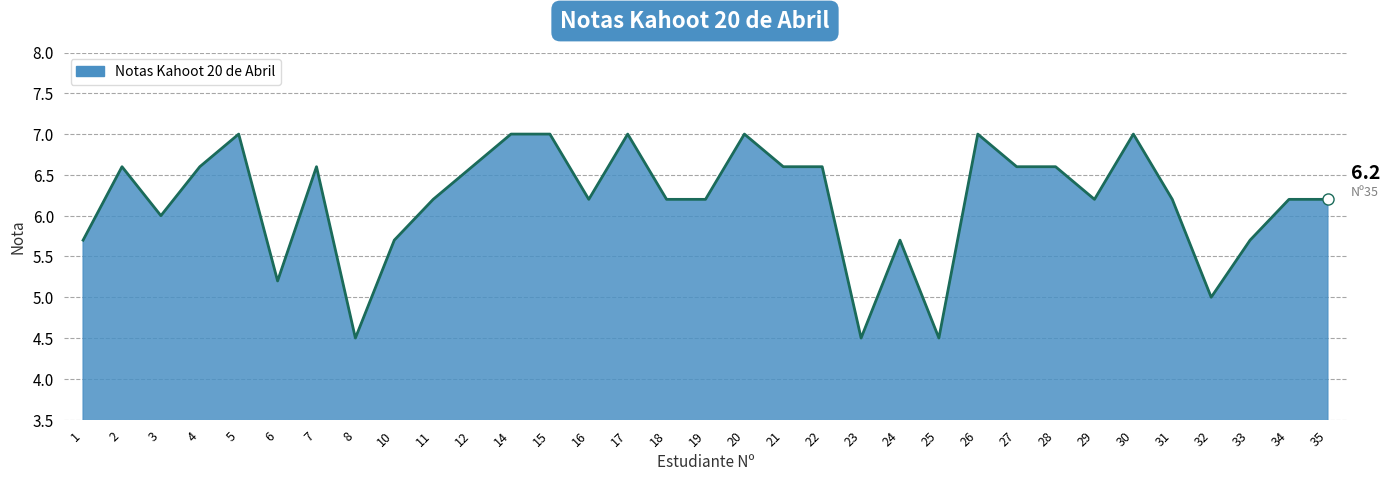

What is the sum of the values at 22 and 8?

11.1